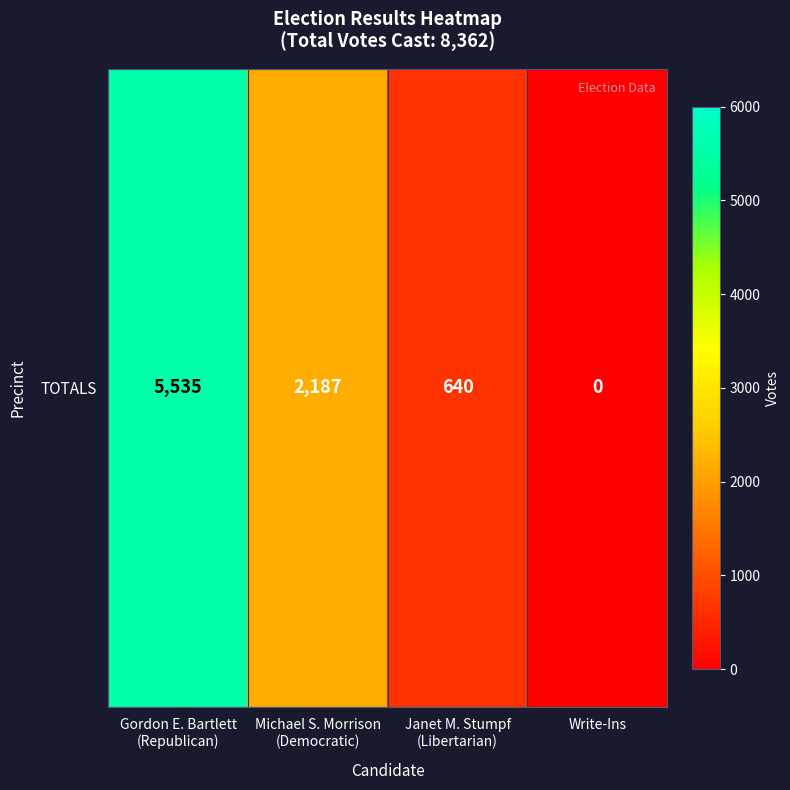

The value at Michael S. Morrison
(Democratic) is 1458. True or false?

False